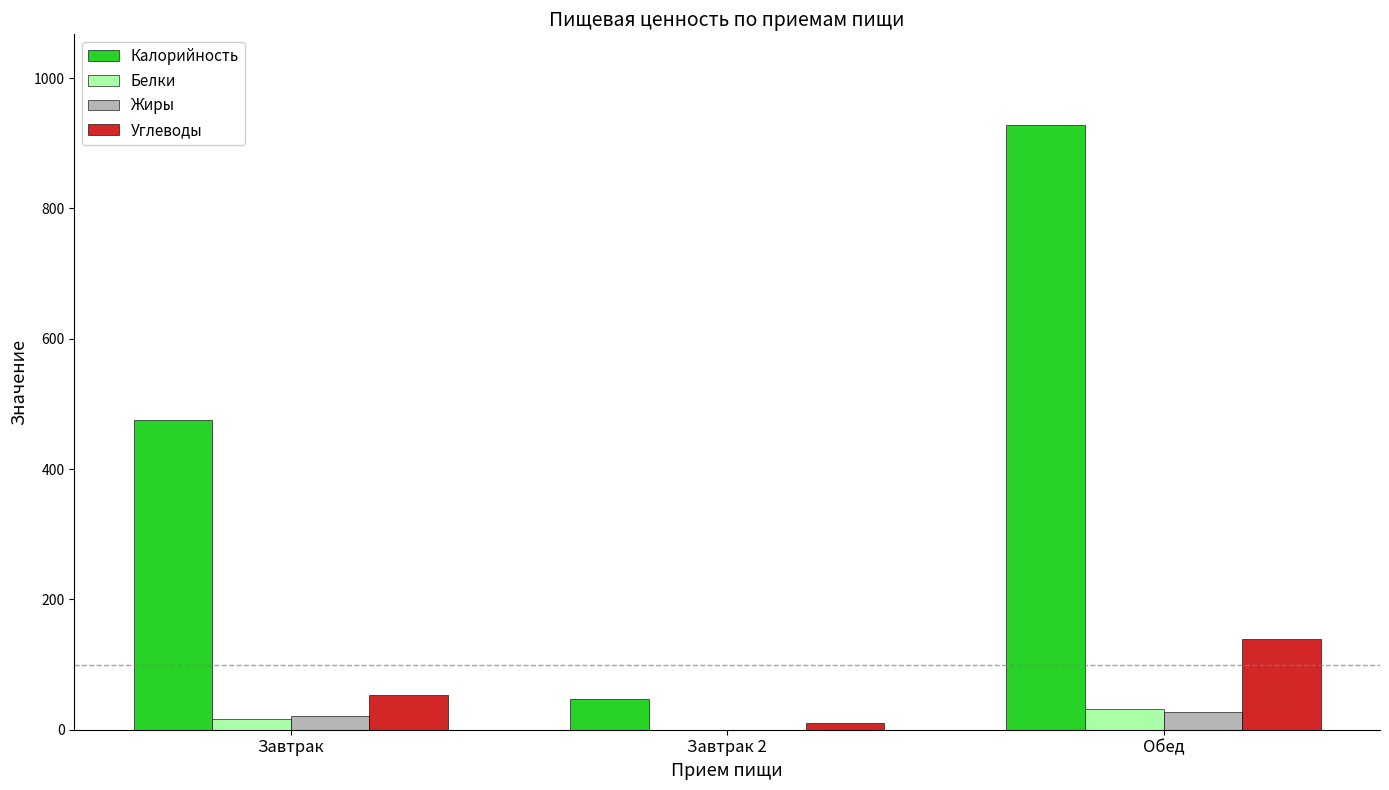

Does the chart contain stacked bars?

No